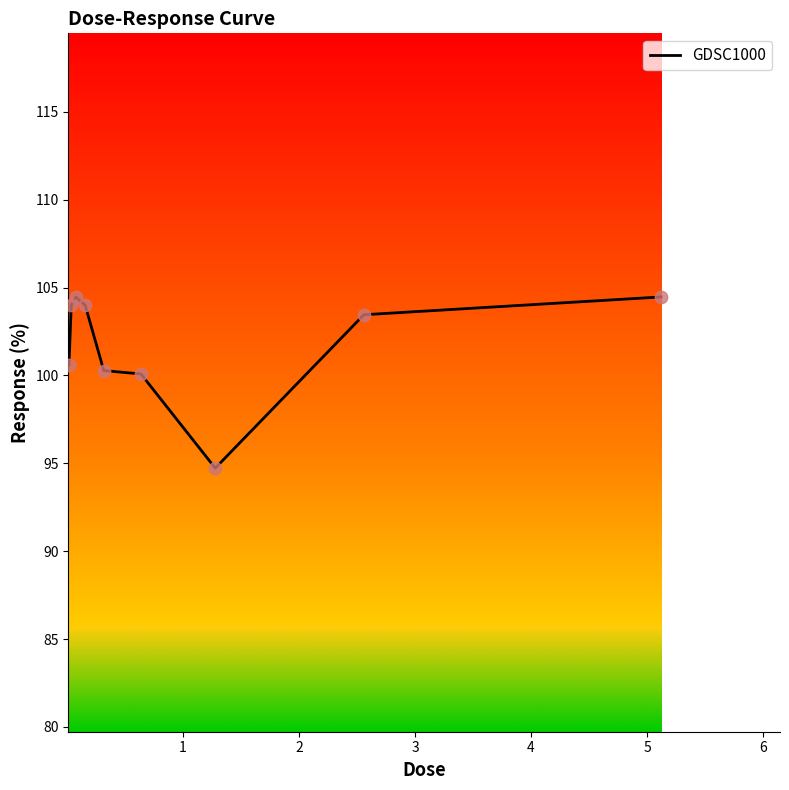

What is the greatest value displayed?

104.5